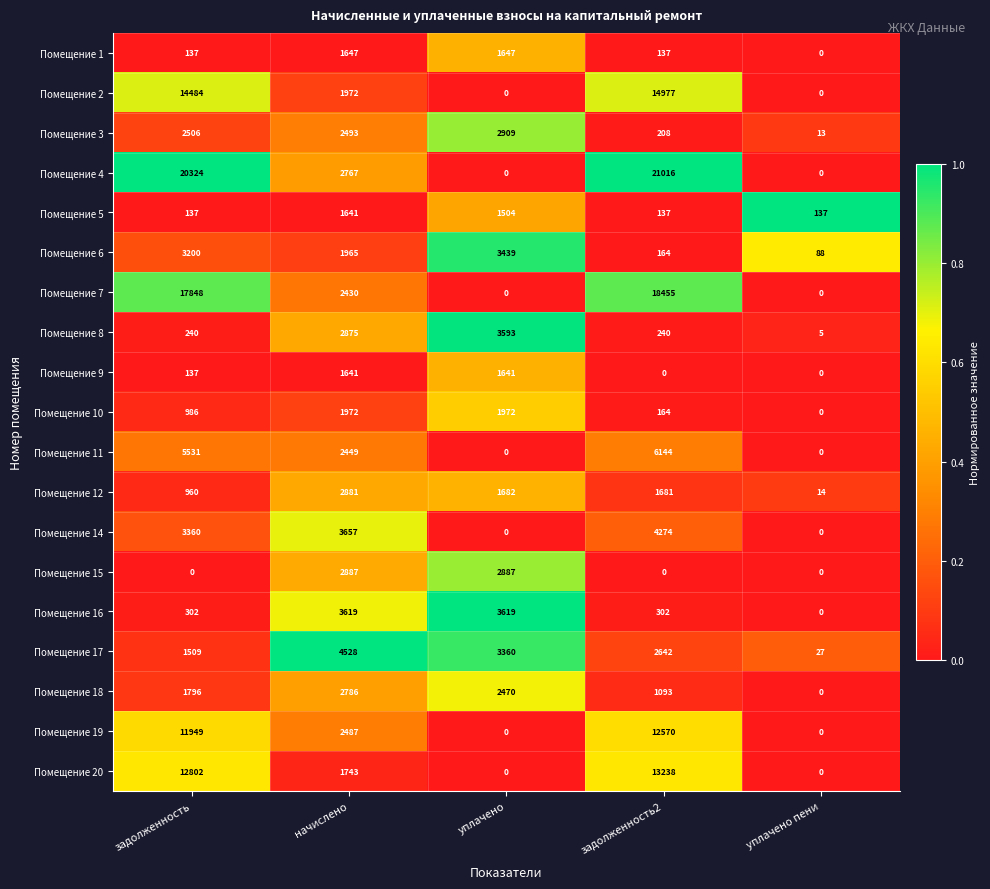

At which category is the sum across all series the highest?

задолженность